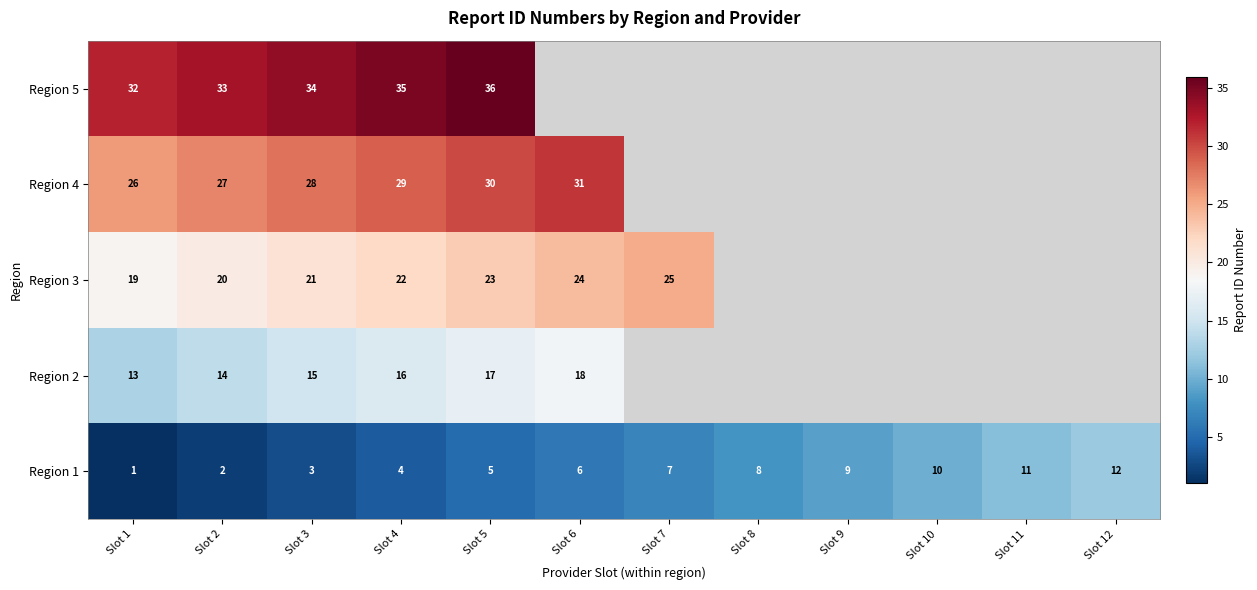

What is the sum of the Region 3 values at Slot 2 and Slot 7?

45